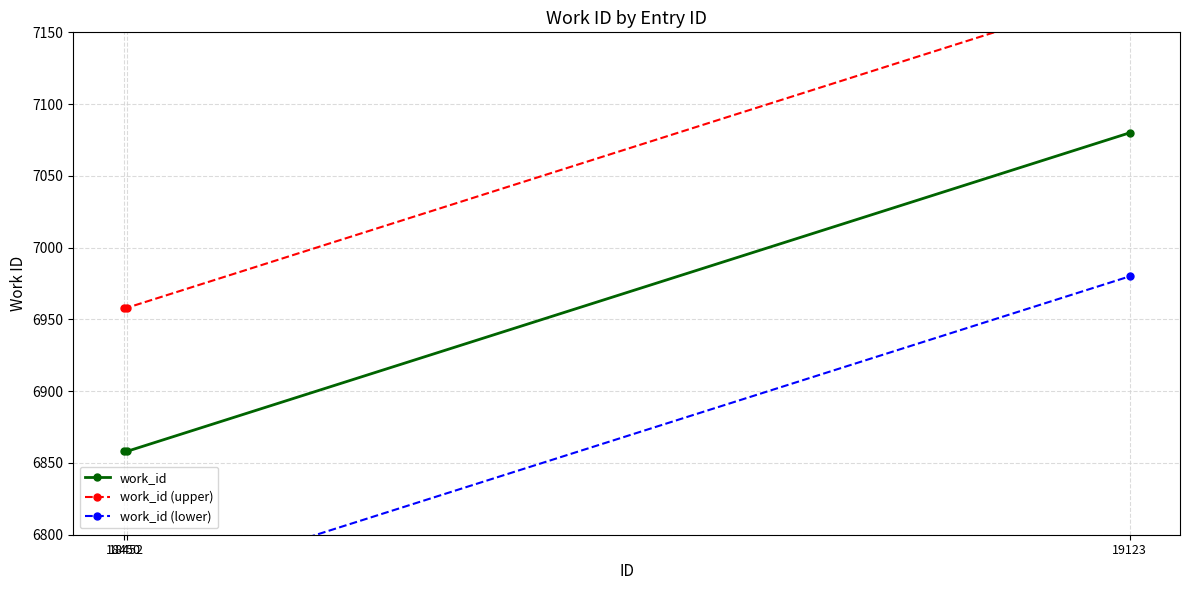

Is the value of work_id (lower) at 19123 greater than the value of work_id (upper) at 19123?

No